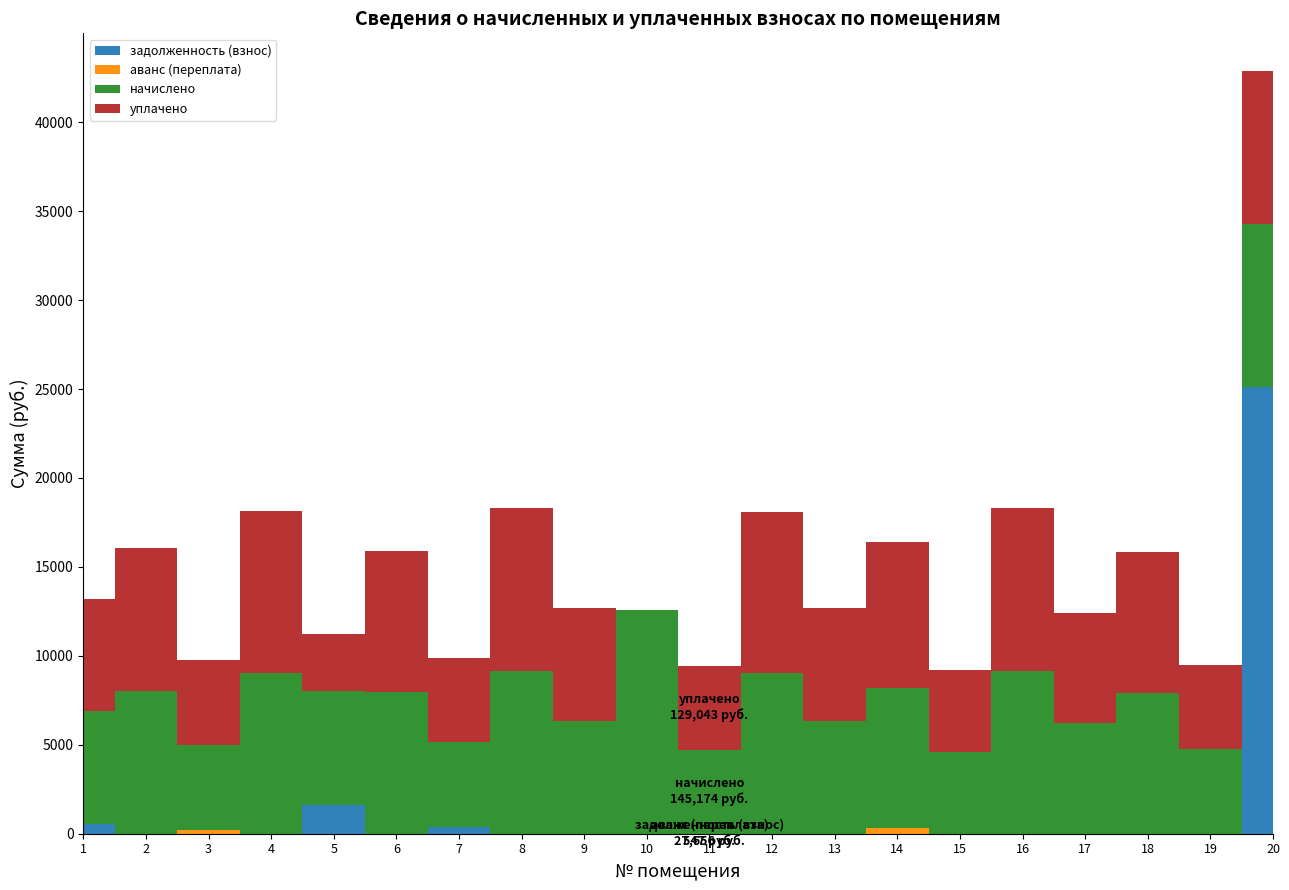

Which series has the largest total across all categories?

начислено